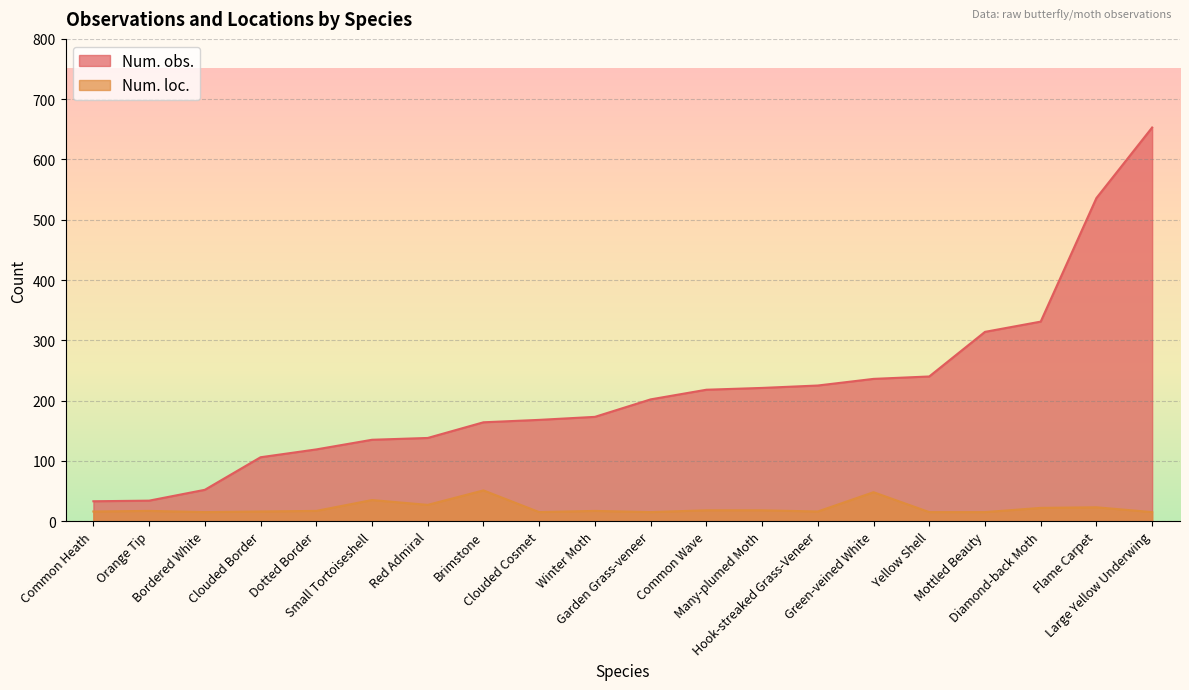

True or false: Num. loc. and Num. obs. cross at least once.

False